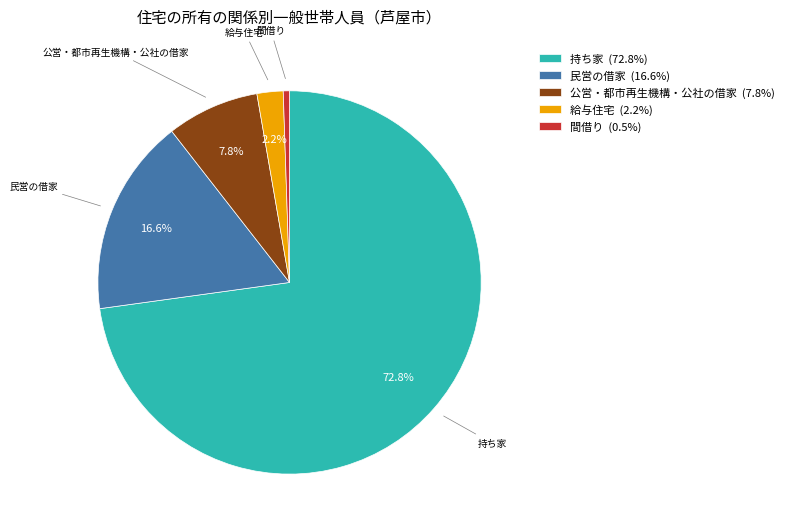

Count the number of slices in the pie.

5